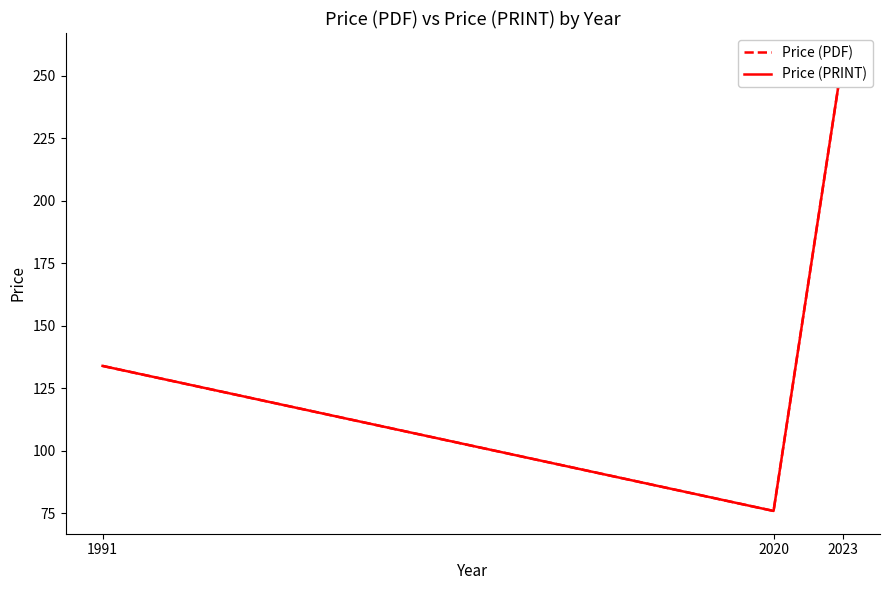

Rank the series at 1991 from lowest to highest value.

Price (PDF), Price (PRINT)